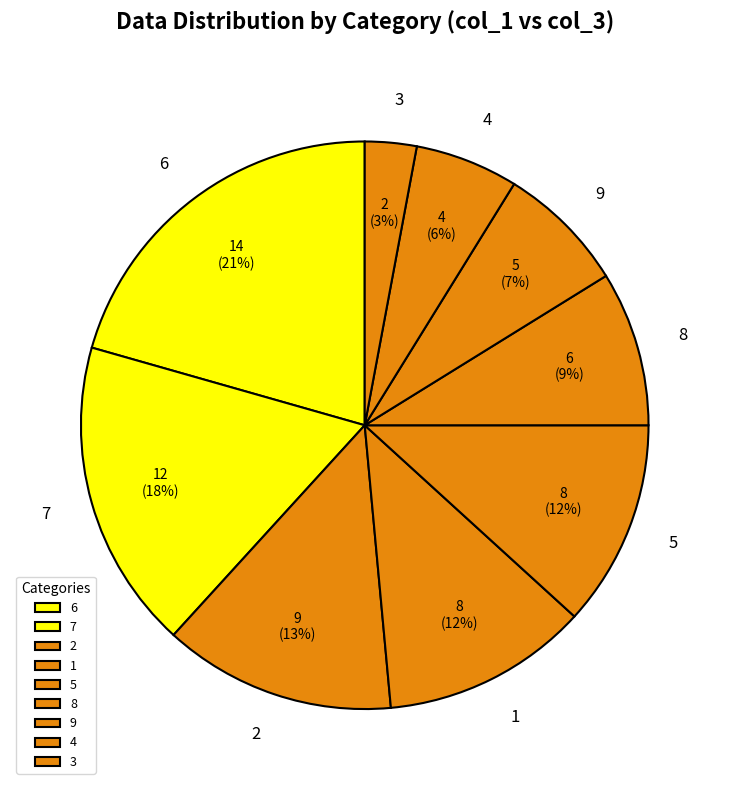

Is it true that 2 is 1% of the pie?

False